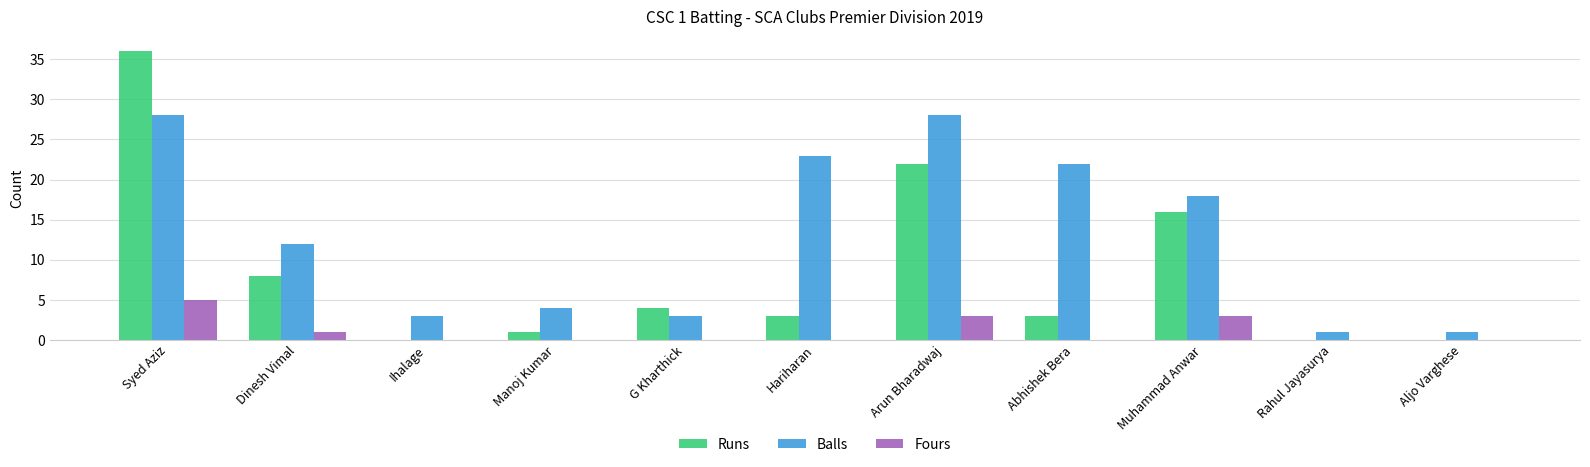

Count the number of categories in the chart.

11